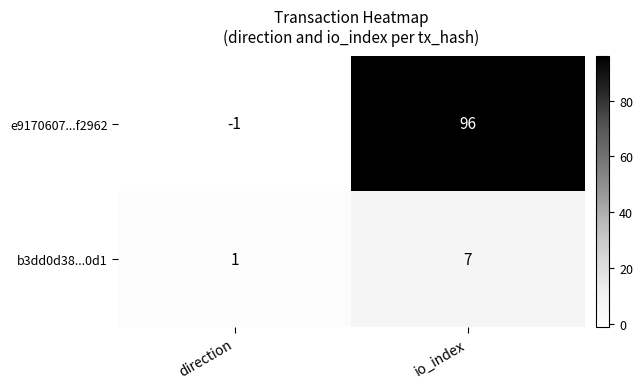

Which series changed the most between direction and io_index?

e9170607...f2962